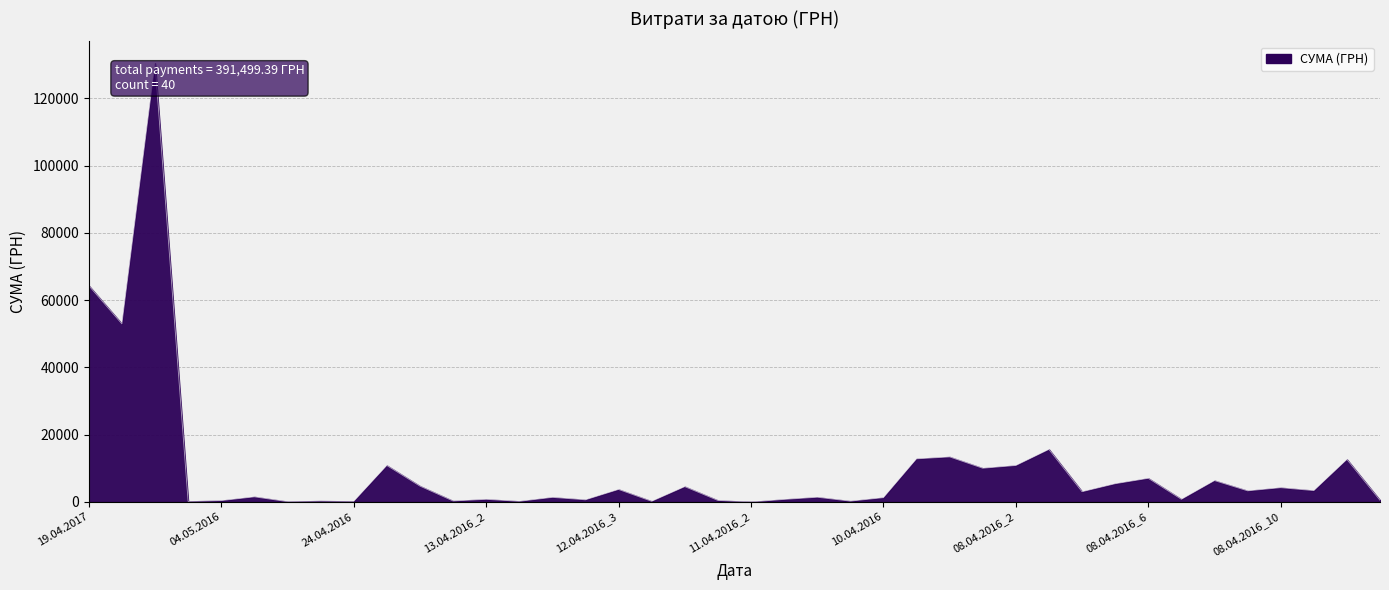

What is the greatest value displayed?

130379.7